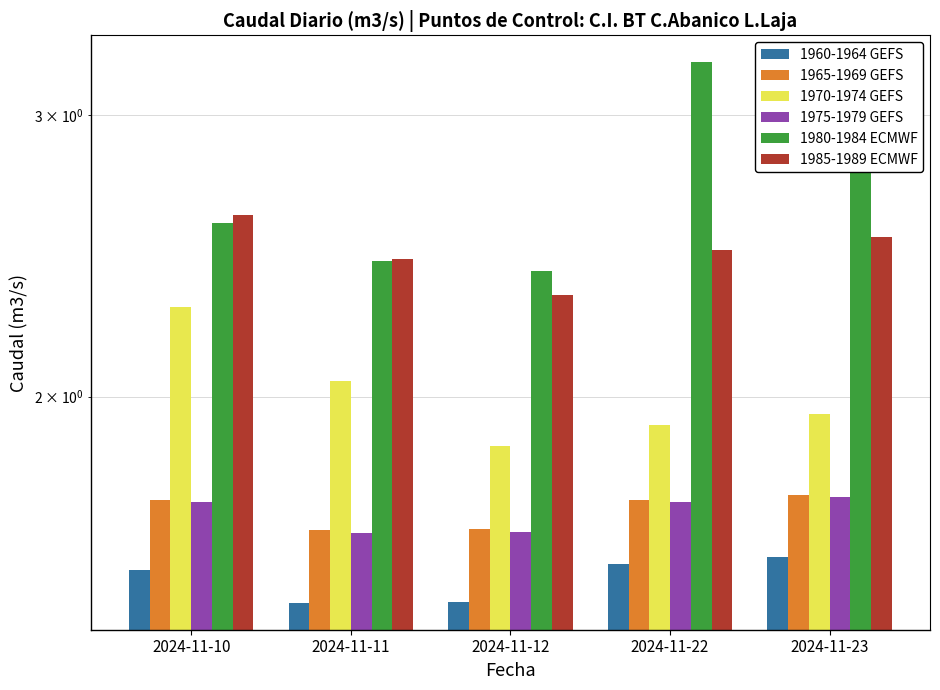

What is the difference between the second highest and minimum values in the 1970-1974 GEFS series?

0.2